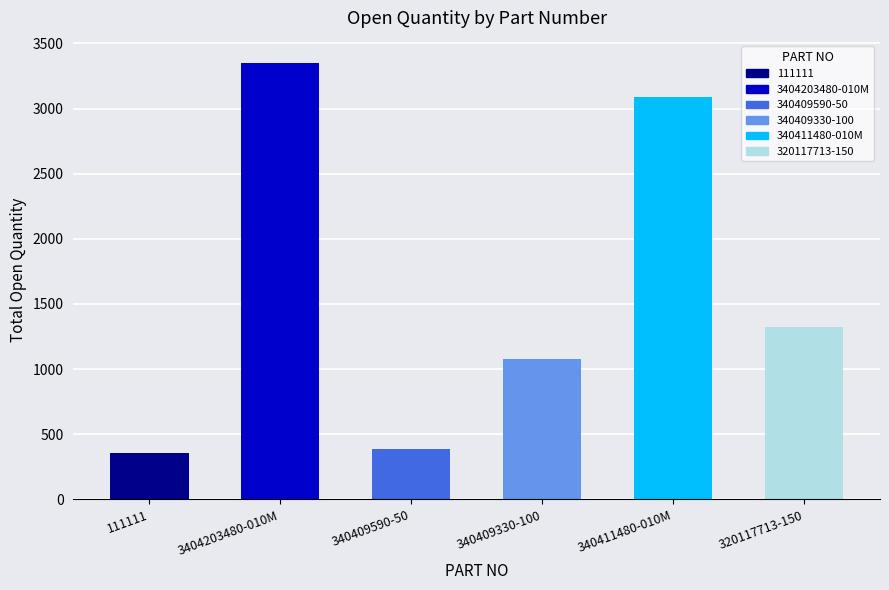

The value at 340411480-010M is 1159. True or false?

False